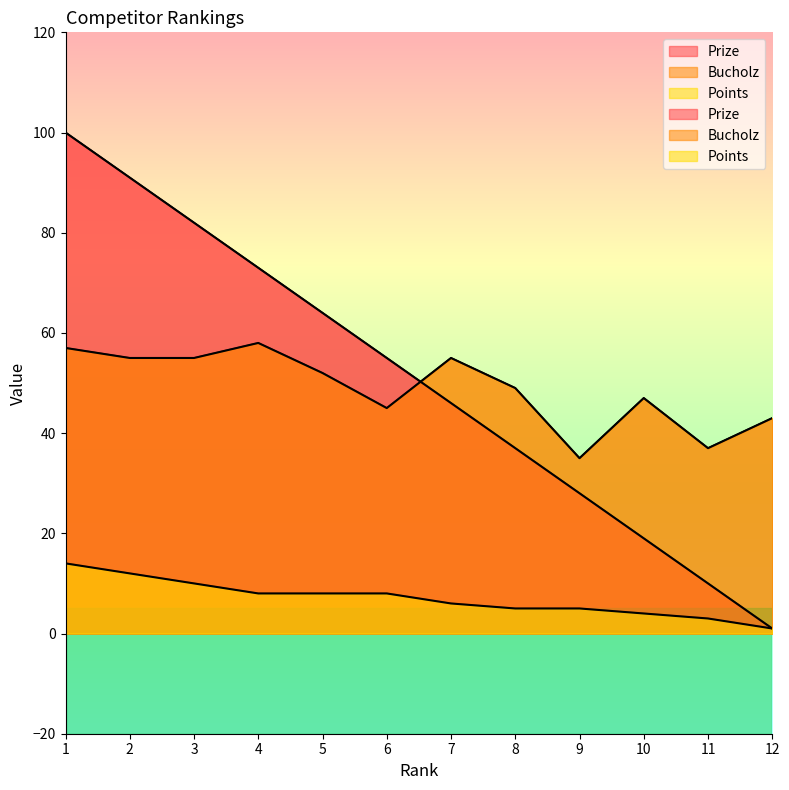

Is it true that Points equals 5 at 11?

False